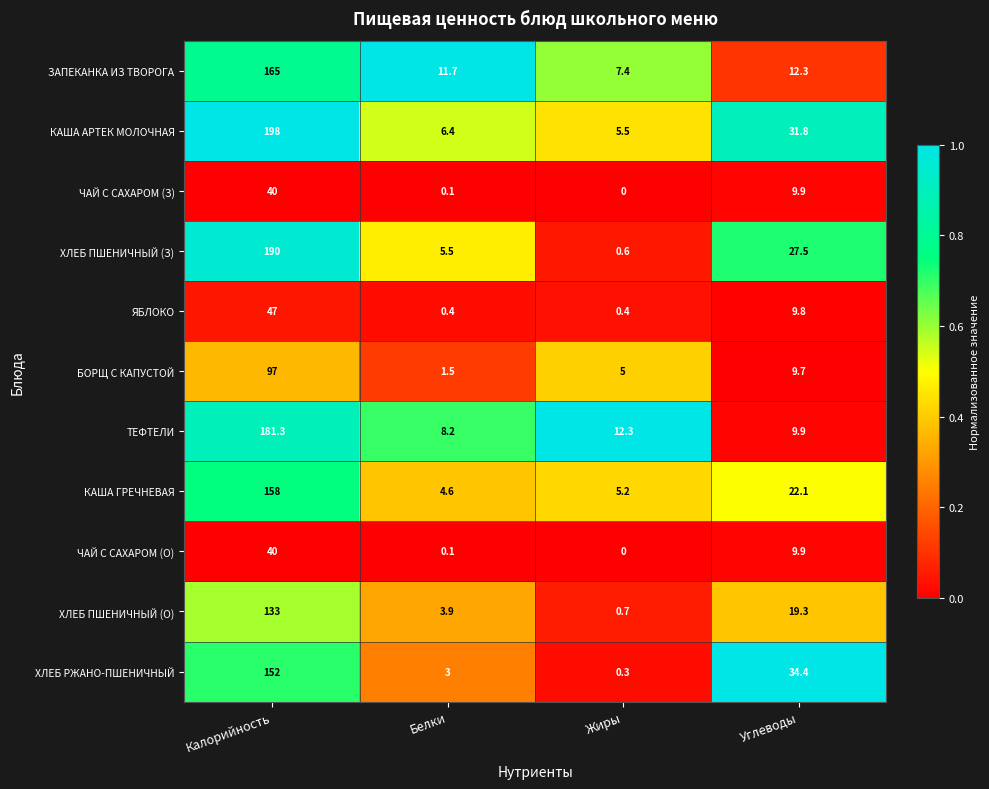

True or false: ЧАЙ С САХАРОМ (О) has a value of 40.0 at Калорийность.

True